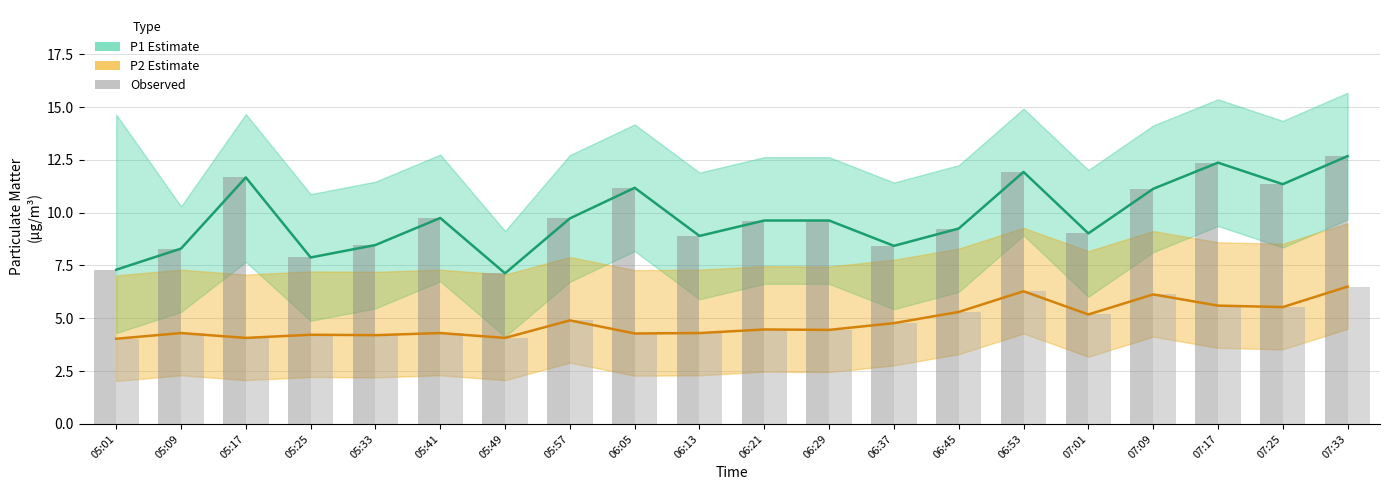

Reading left to right, list all the values displayed in this chart.

P1: 05:01=7.3	05:09=8.3	05:17=11.7	05:25=7.9	05:33=8.5	05:41=9.8	05:49=7.1	05:57=9.7	06:05=11.2	06:13=8.9	06:21=9.6	06:29=9.6	06:37=8.4	06:45=9.2	06:53=11.9	07:01=9.0	07:09=11.1	07:17=12.4	07:25=11.3	07:33=12.7
P2: 05:01=4.0	05:09=4.3	05:17=4.1	05:25=4.2	05:33=4.2	05:41=4.3	05:49=4.1	05:57=4.9	06:05=4.3	06:13=4.3	06:21=4.5	06:29=4.5	06:37=4.8	06:45=5.3	06:53=6.3	07:01=5.2	07:09=6.1	07:17=5.6	07:25=5.5	07:33=6.5
P1 bar: 05:01=7.3	05:09=8.3	05:17=11.7	05:25=7.9	05:33=8.5	05:41=9.8	05:49=7.1	05:57=9.7	06:05=11.2	06:13=8.9	06:21=9.6	06:29=9.6	06:37=8.4	06:45=9.2	06:53=11.9	07:01=9.0	07:09=11.1	07:17=12.4	07:25=11.3	07:33=12.7
P2 bar: 05:01=4.0	05:09=4.3	05:17=4.1	05:25=4.2	05:33=4.2	05:41=4.3	05:49=4.1	05:57=4.9	06:05=4.3	06:13=4.3	06:21=4.5	06:29=4.5	06:37=4.8	06:45=5.3	06:53=6.3	07:01=5.2	07:09=6.1	07:17=5.6	07:25=5.5	07:33=6.5